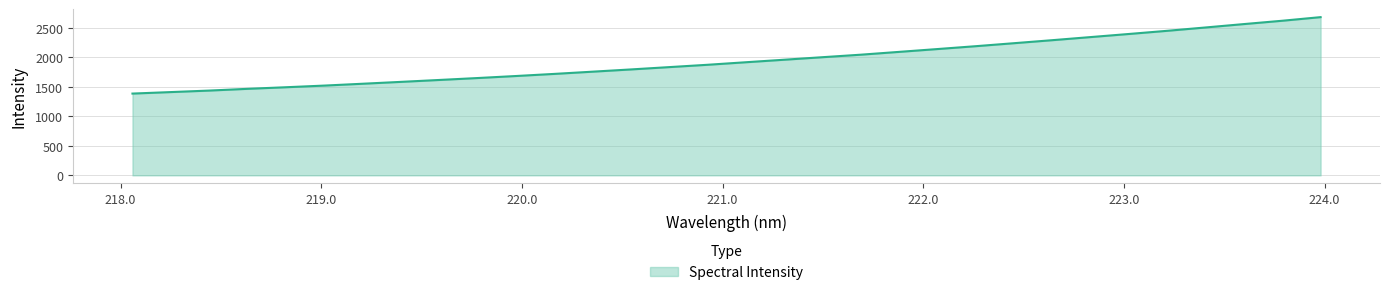

What is the maximum value shown in the chart?

2684.3